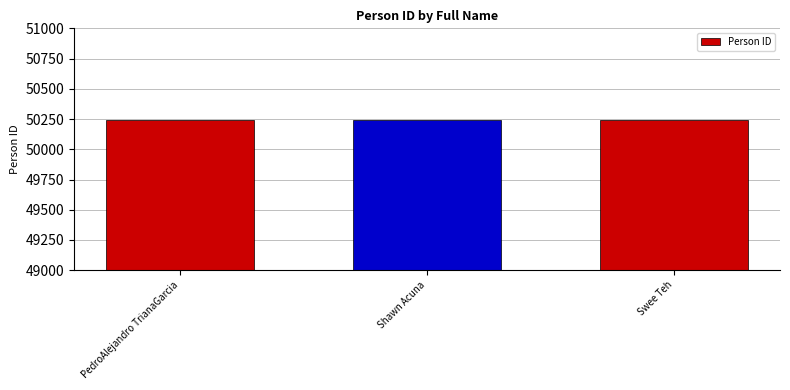

Does the chart contain stacked bars?

No